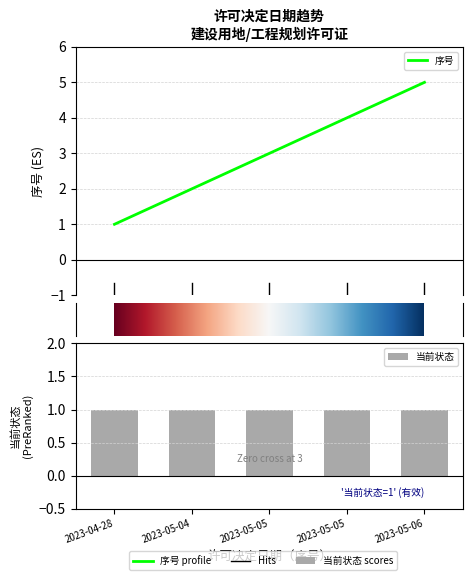

Reading left to right, what are all the values shown in this chart?

1	2	3	4	5